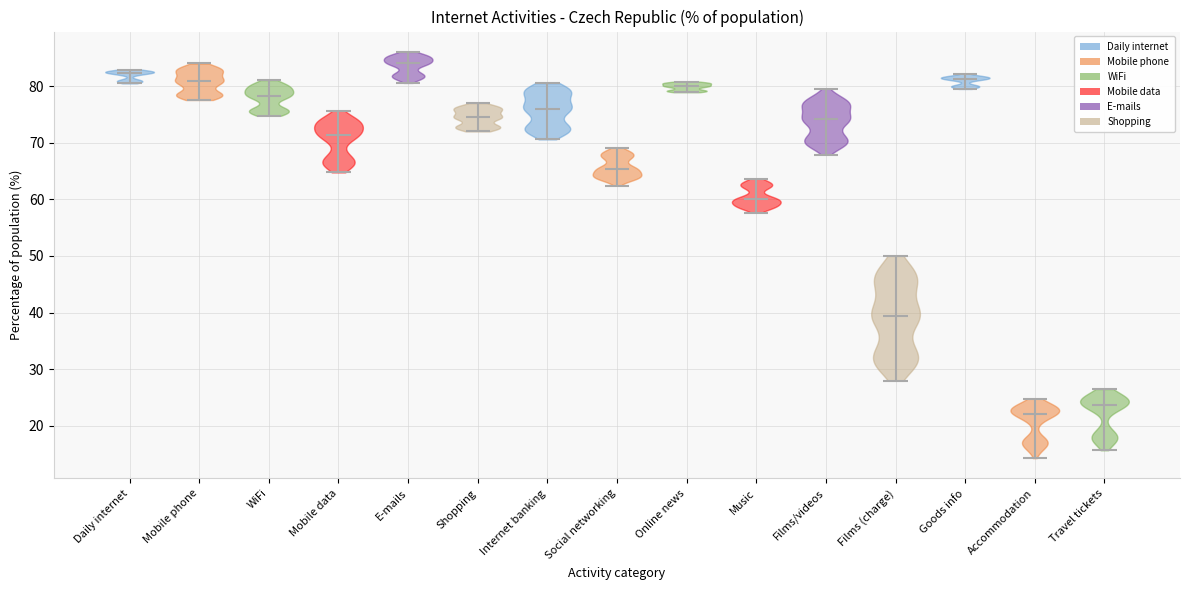

Reading left to right, read every violin against the y-axis: where its median line is, and the lowest and highest points it reaches. The values are not printed on the chart, so give them approximately, as read against the axis.

Daily internet: median line 82, lowest point 81, highest point 83
Mobile phone: median line 81, lowest point 78, highest point 84
WiFi: median line 78, lowest point 75, highest point 81
Mobile data: median line 71, lowest point 65, highest point 76
E-mails: median line 84, lowest point 81, highest point 86
Shopping: median line 75, lowest point 72, highest point 77
Internet banking: median line 76, lowest point 71, highest point 81
Social networking: median line 65, lowest point 62, highest point 69
Online news: median line 80, lowest point 79, highest point 81
Music: median line 60, lowest point 58, highest point 64
Films/videos: median line 74, lowest point 68, highest point 80
Films (charge): median line 39, lowest point 28, highest point 50
Goods info: median line 81, lowest point 80, highest point 82
Accommodation: median line 22, lowest point 14, highest point 25
Travel tickets: median line 24, lowest point 16, highest point 26